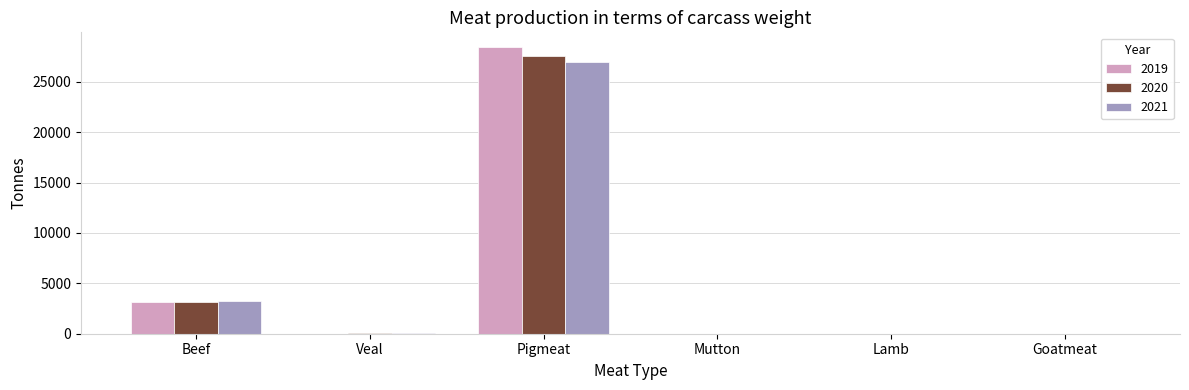

Which label corresponds to the largest value in the chart?

Pigmeat